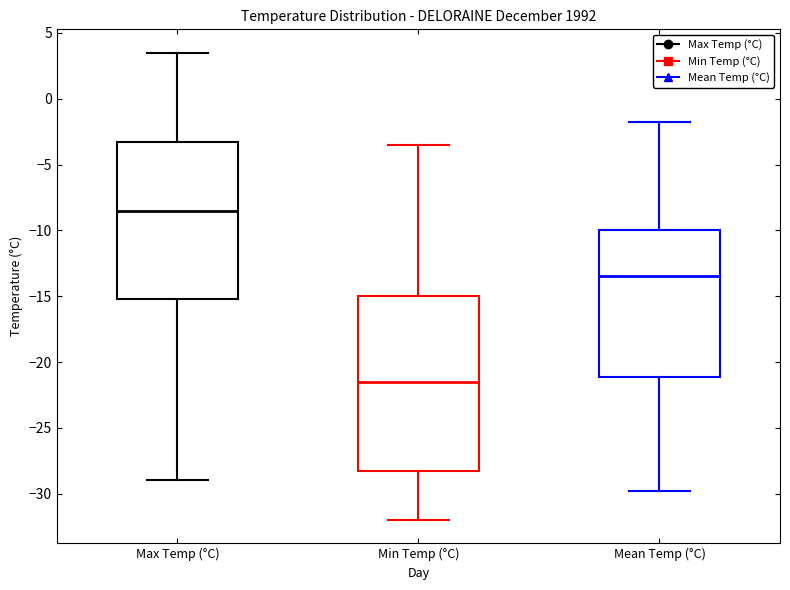

Reading left to right, read every box against the y-axis: the position of its median line, the range the box covers, and the ends of its whiskers. The values are not printed on the chart, so give them approximately, as read against the axis.

Max Temp (°C): median -8.5, box -15.0 to -3.0, whiskers -29.0 to 3.5
Min Temp (°C): median -21.5, box -28.0 to -15.0, whiskers -32.0 to -3.5
Mean Temp (°C): median -13.5, box -21.0 to -10.0, whiskers -30.0 to -2.0